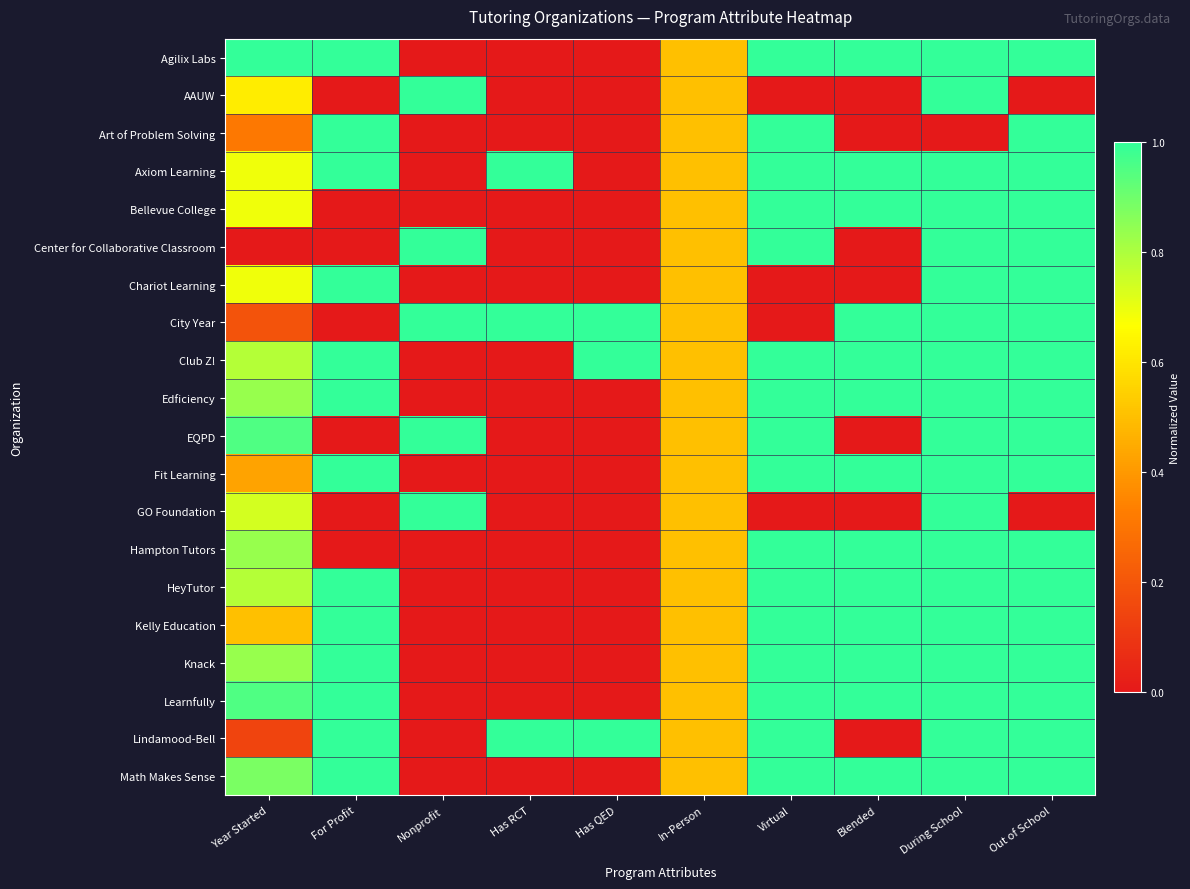

At which category is the sum across all series the highest?

During School